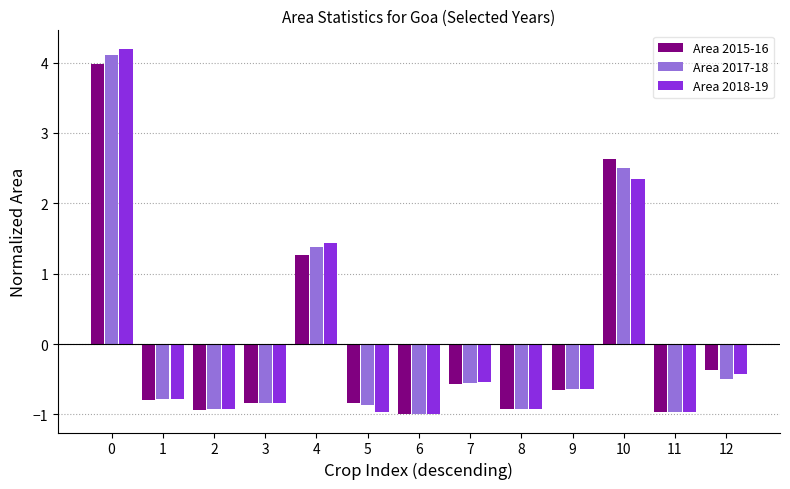

Rank the series by their maximum value, from highest to lowest.

Area 2018-19, Area 2017-18, Area 2015-16